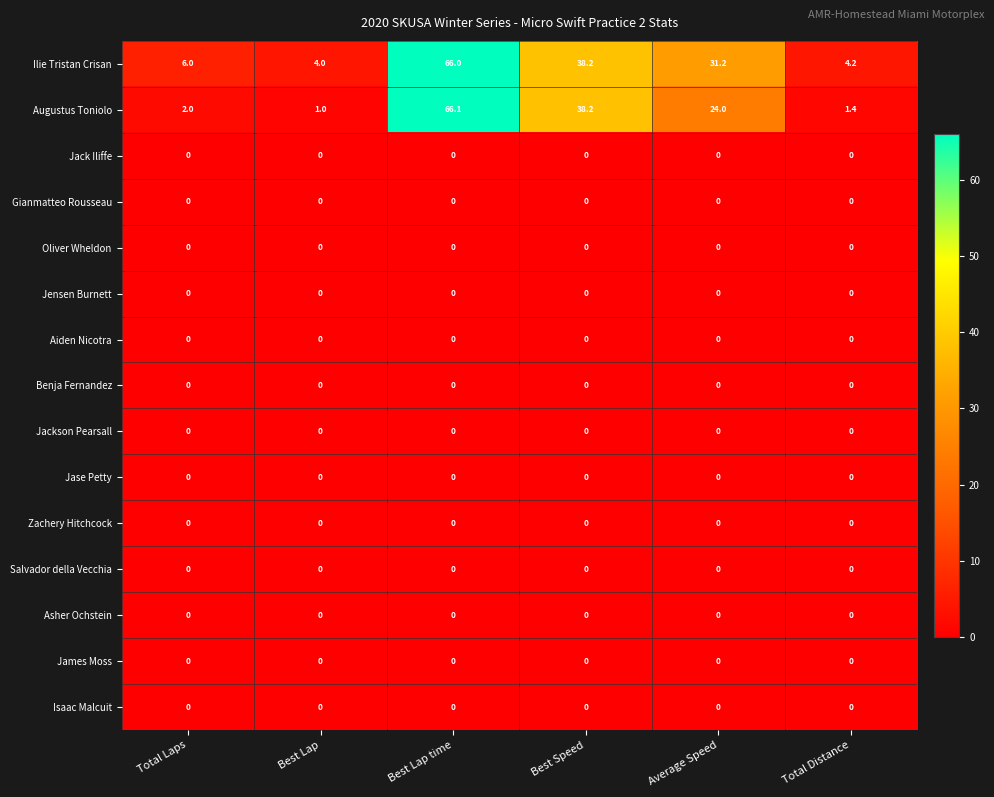

Which series has the largest total across all categories?

Ilie Tristan Crisan